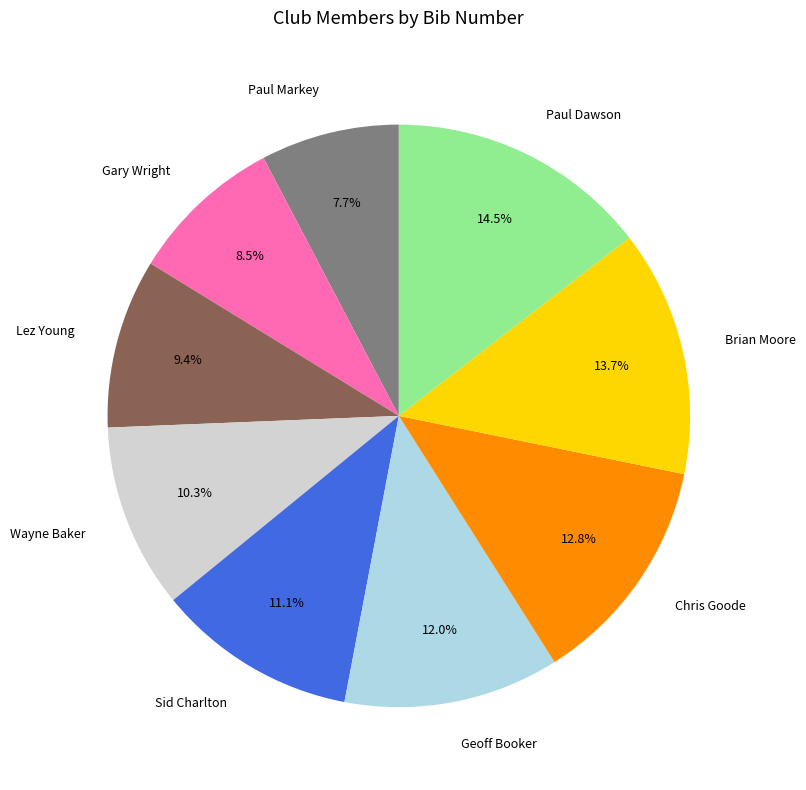

To the nearest percent, what portion does Sid Charlton represent?

11%